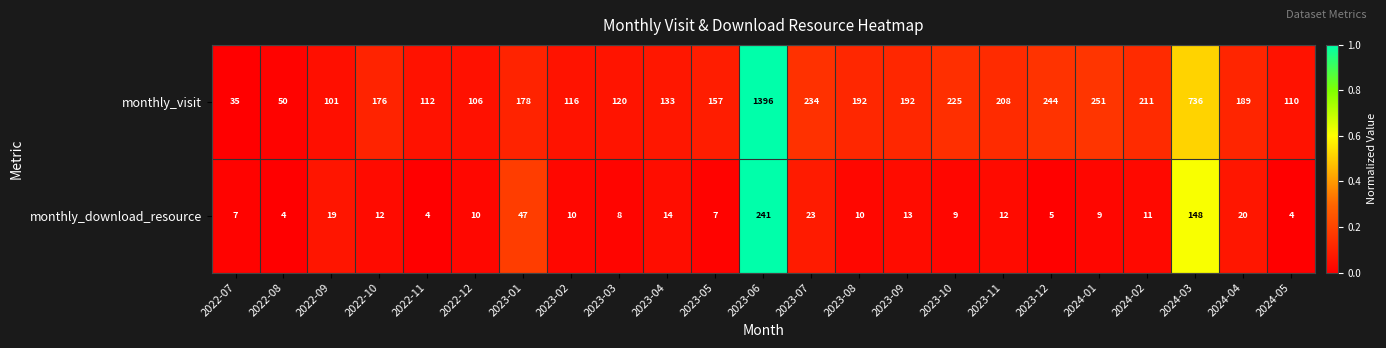

What is the greatest value displayed?

1396